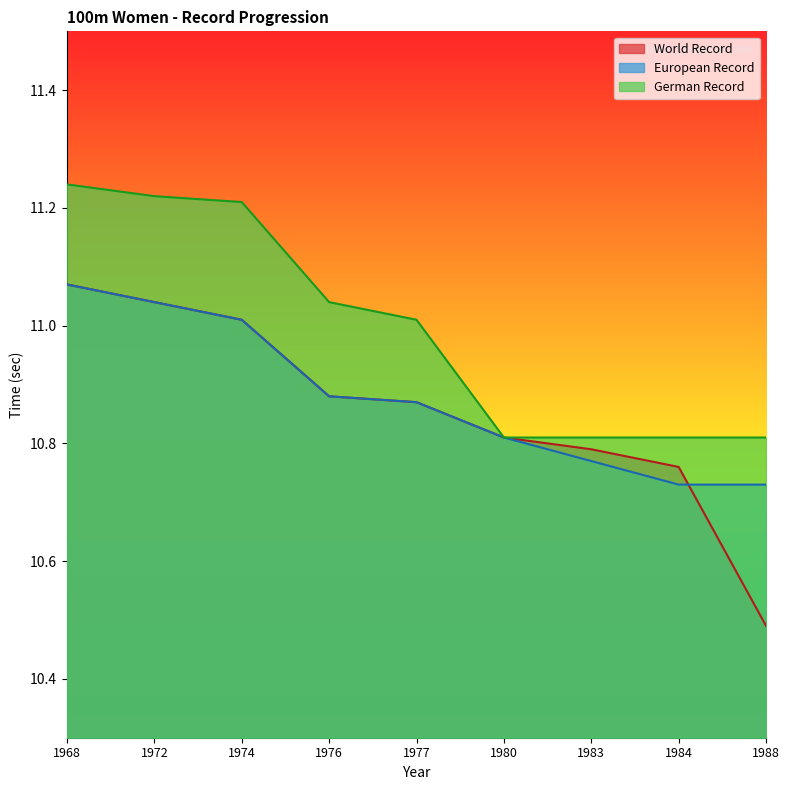

True or false: World Record and German Record intersect in this chart.

False